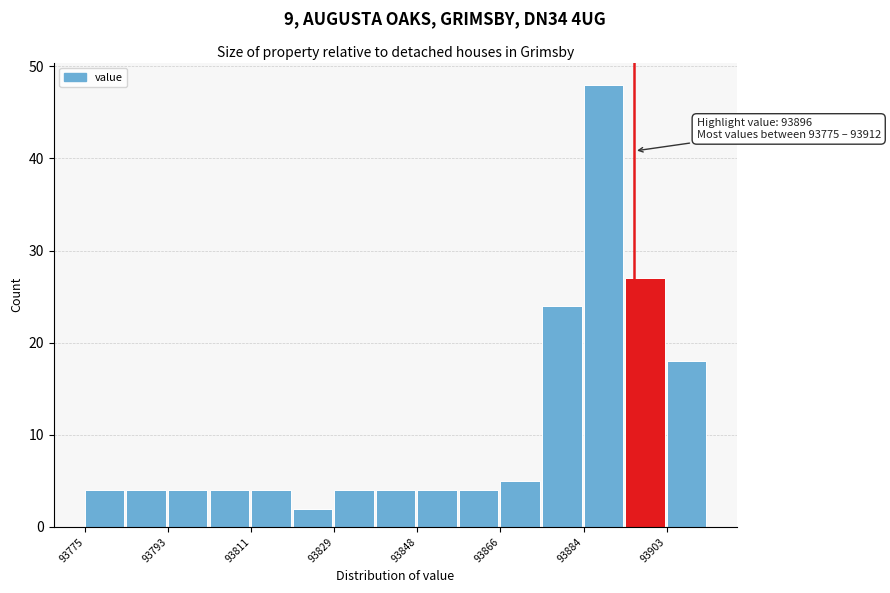

Over which range of the x-axis is the bar tallest?

93884 to 93894